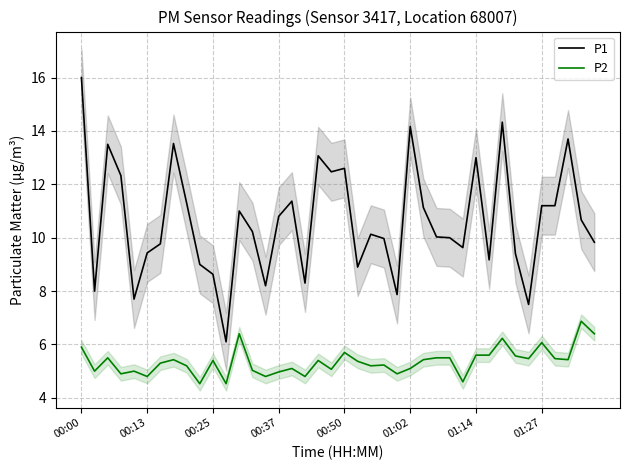

What is the lowest value of the P1 series?

6.1